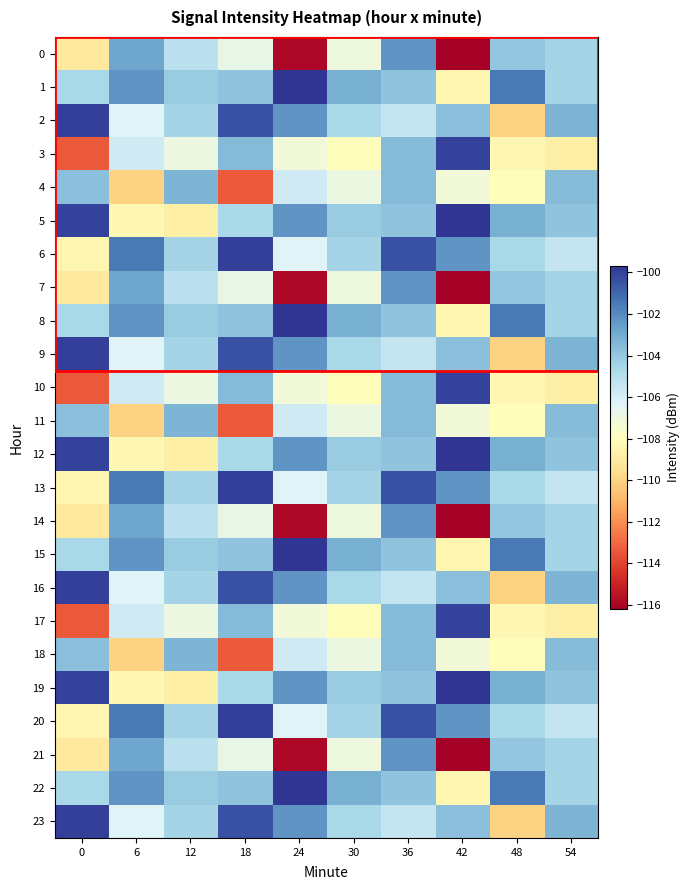

Rank the series at 18 from highest to lowest value.

6, 13, 20, 2, 9, 16, 23, 3, 10, 17, 1, 8, 15, 22, 5, 12, 19, 0, 7, 14, 21, 4, 11, 18